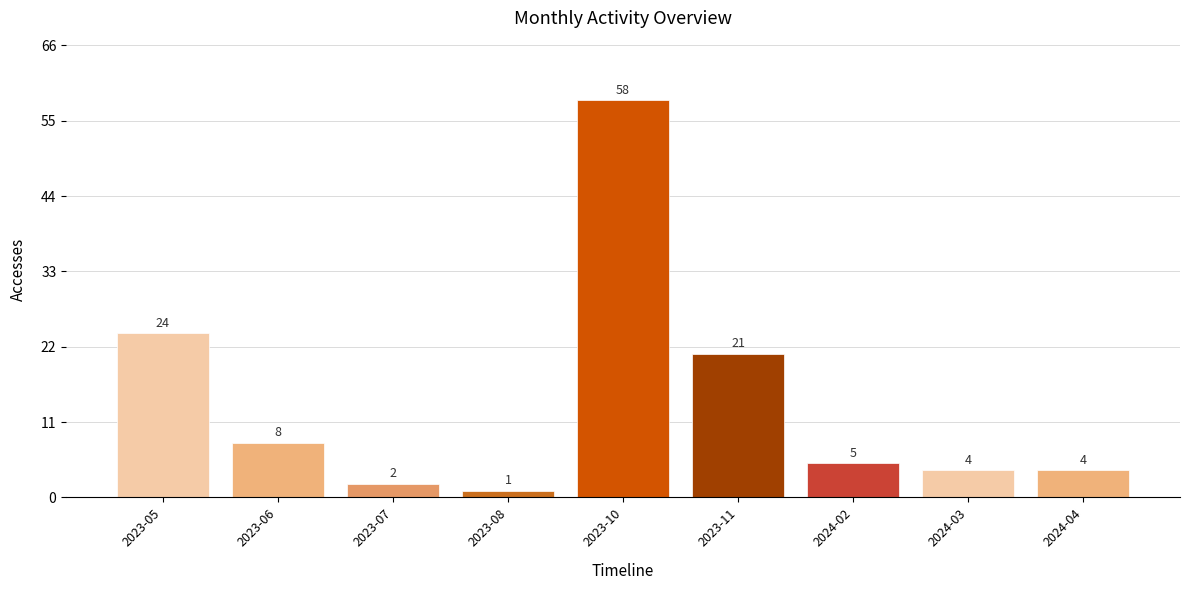

At which category does the chart reach its minimum across all series?

2023-08